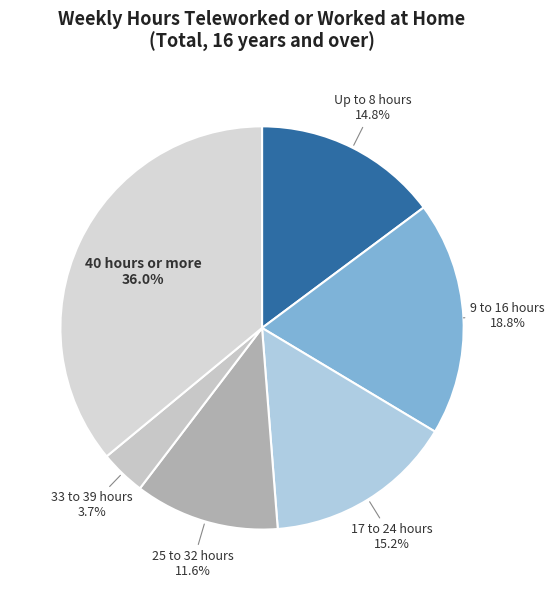

To the nearest percent, what is the average slice percentage?

17%